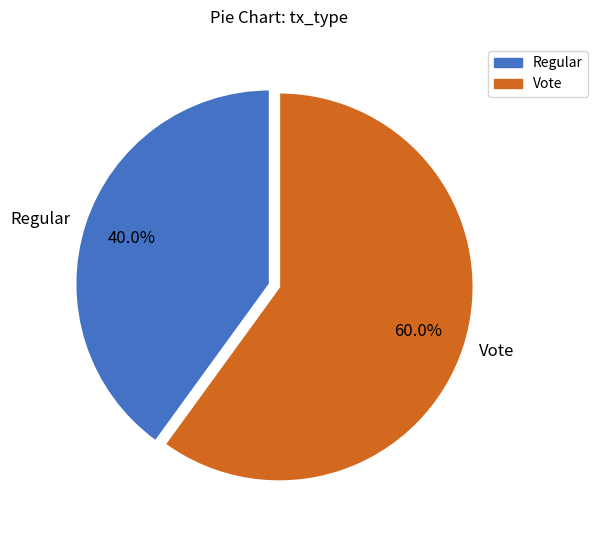

Approximately how many times larger is the value at Regular compared to Vote?

0.7